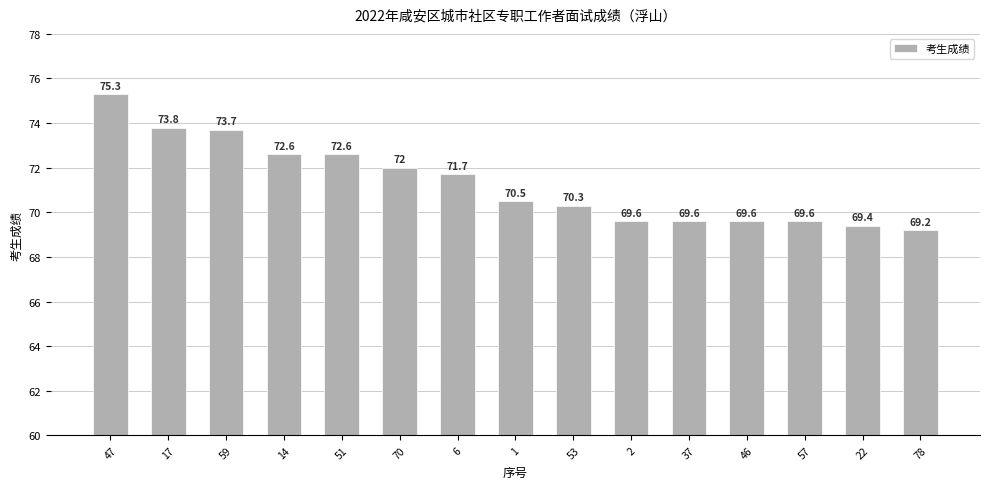

What position from the right is 47?

15